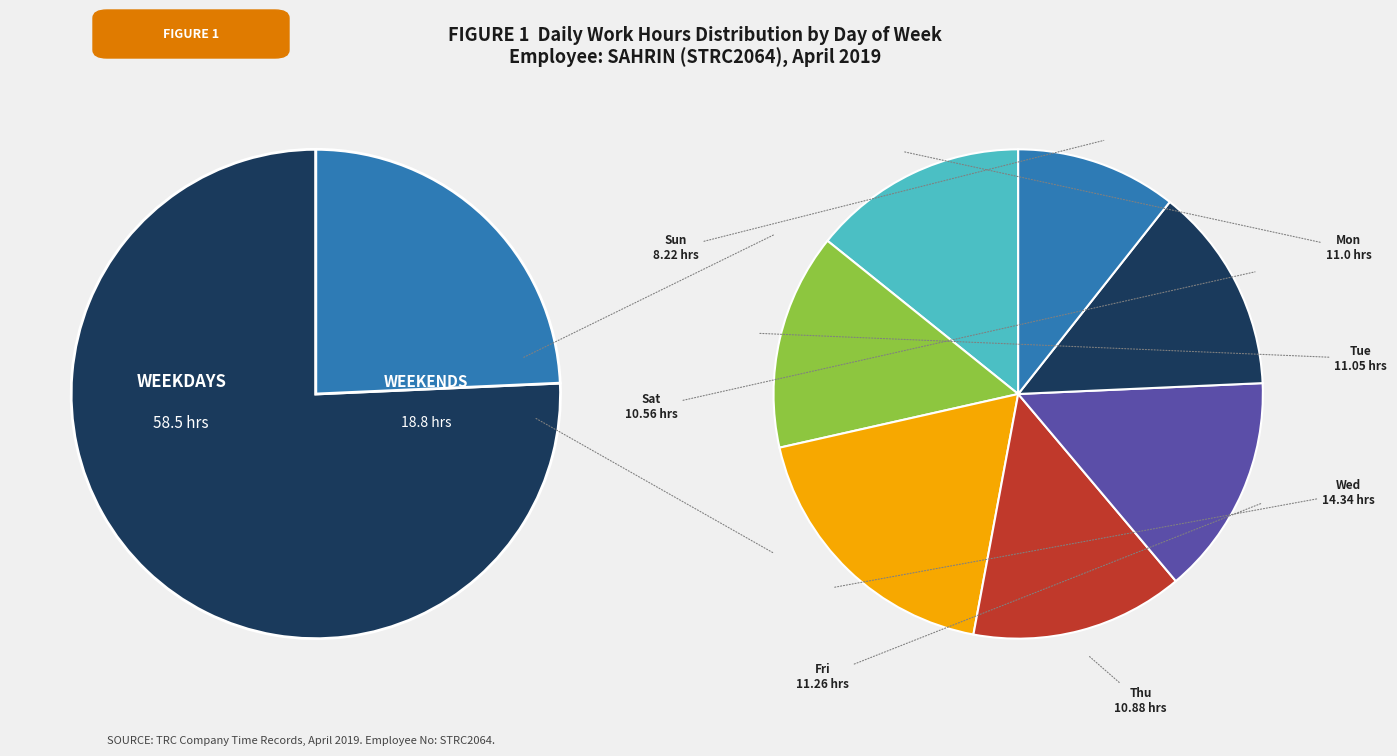

What is the change in value from Mon to Wed?

+3.3